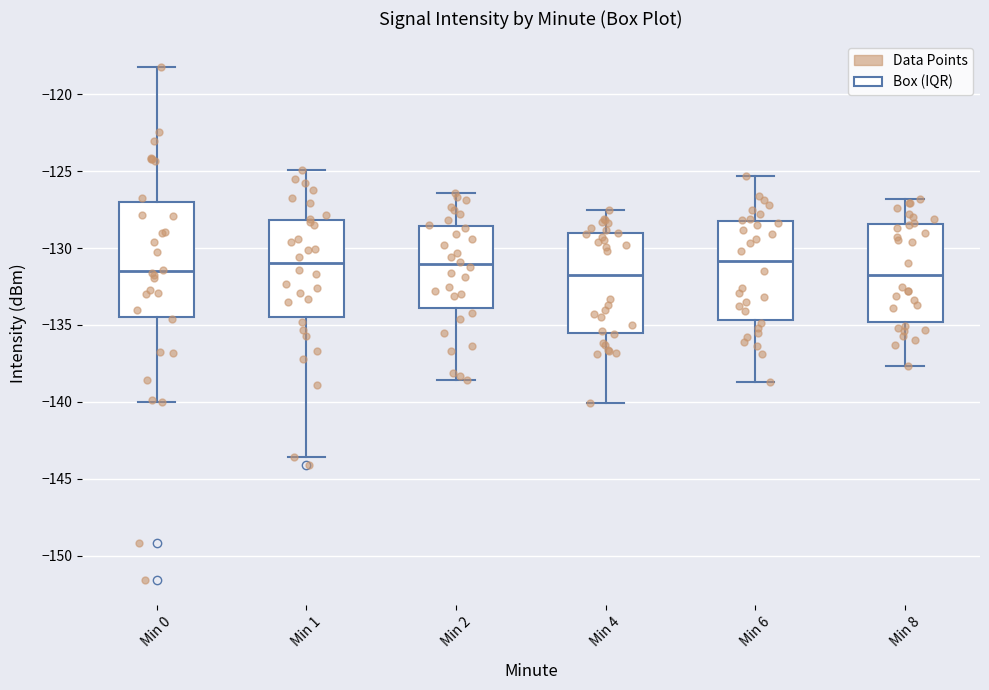

Where does the median line of the box for Min 6 sit on the y-axis? The values are not printed on the chart, so give them approximately, as read against the axis.

-131.0